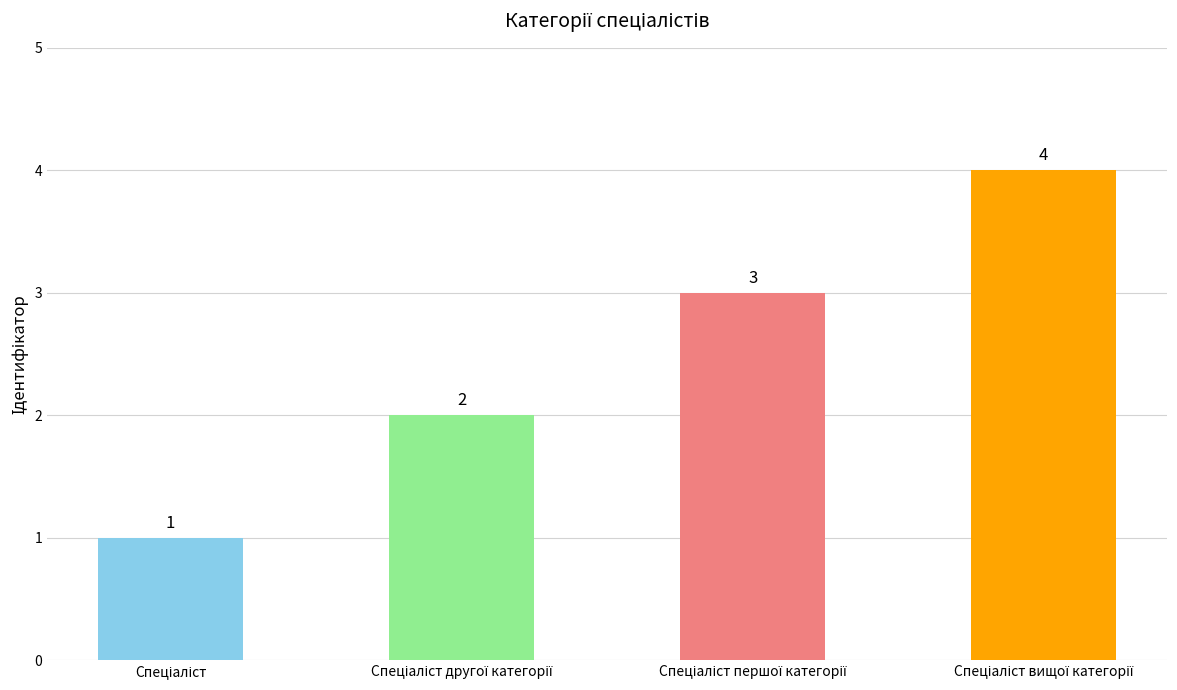

How many values are between 2 and 4?

3